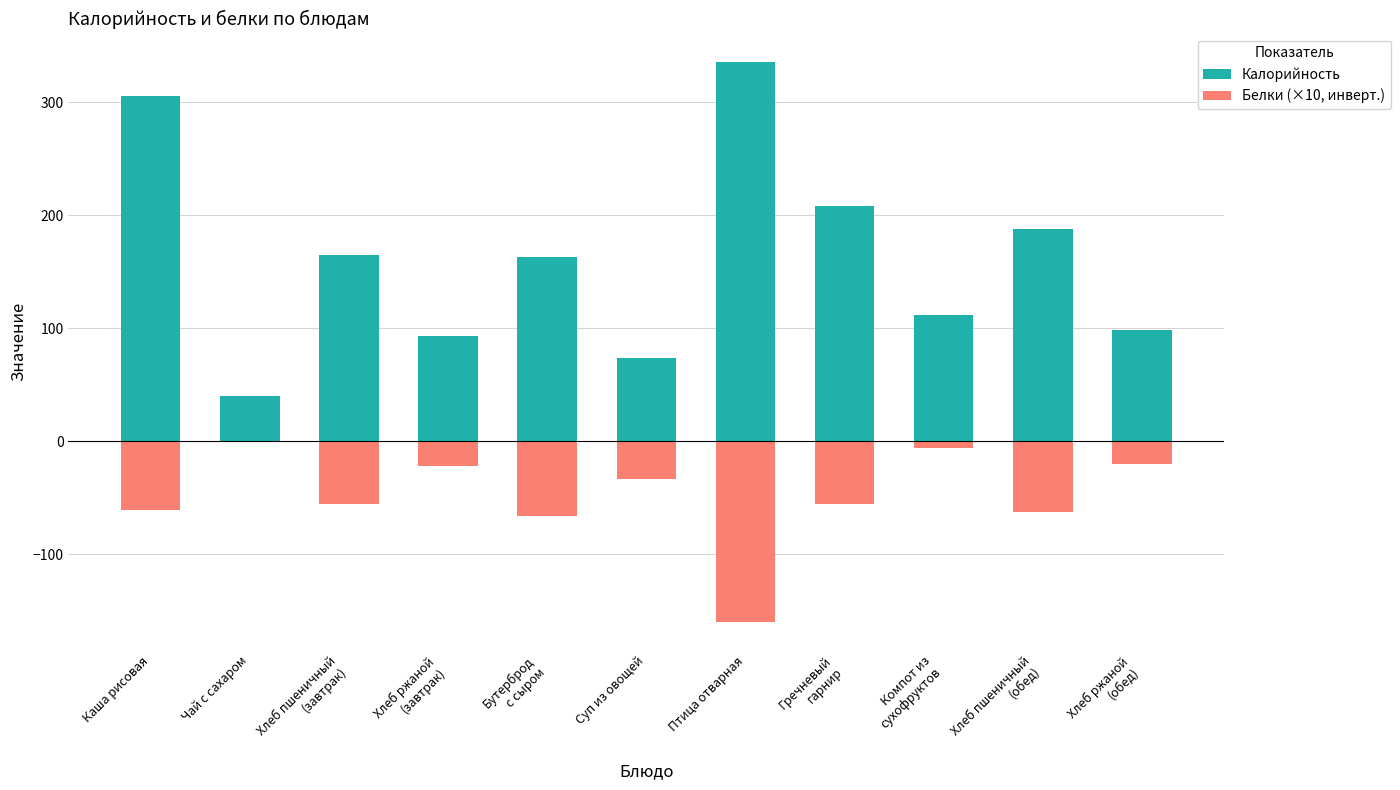

True or false: Калорийность has a value of 98.0 at Хлеб ржаной
(обед).

True